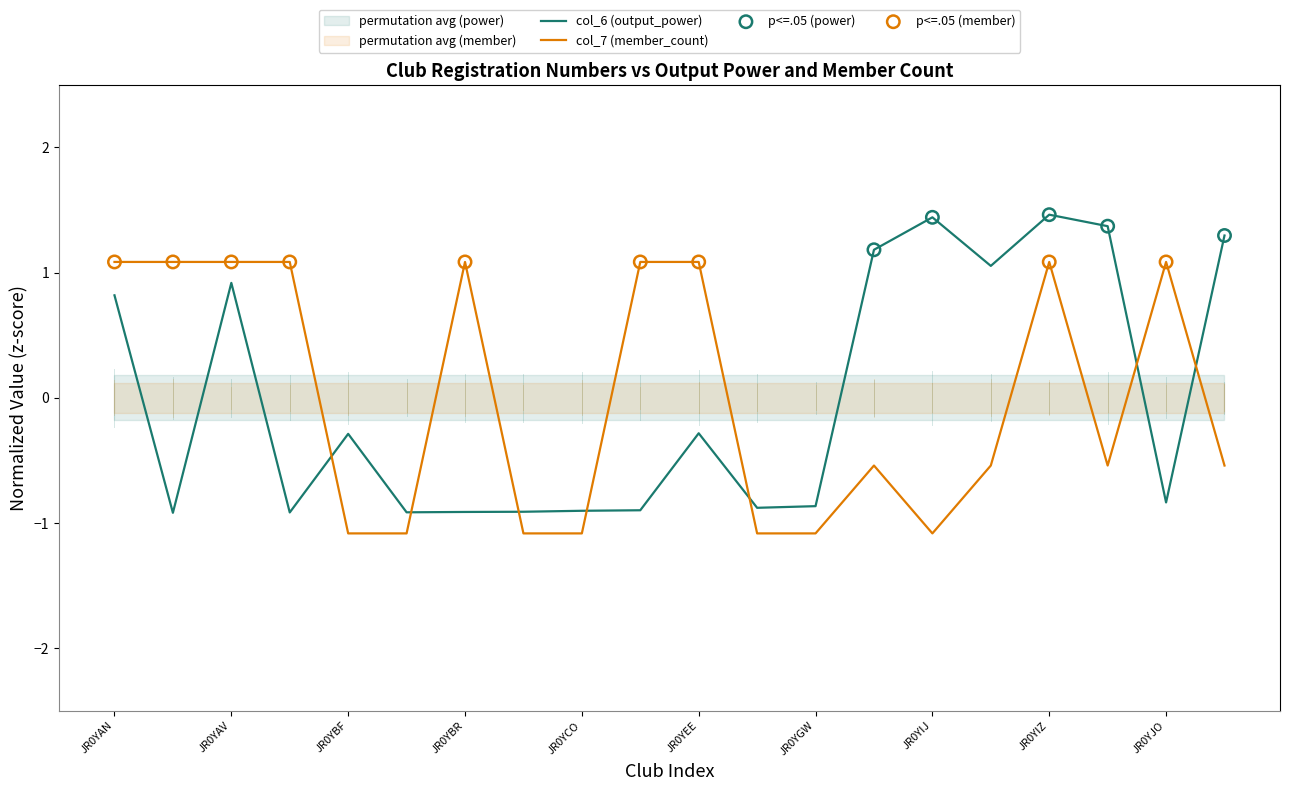

Is the value of col_7 (member_count) at JR0YJM greater than the value of col_6 (output_power) at JR0YJM?

No